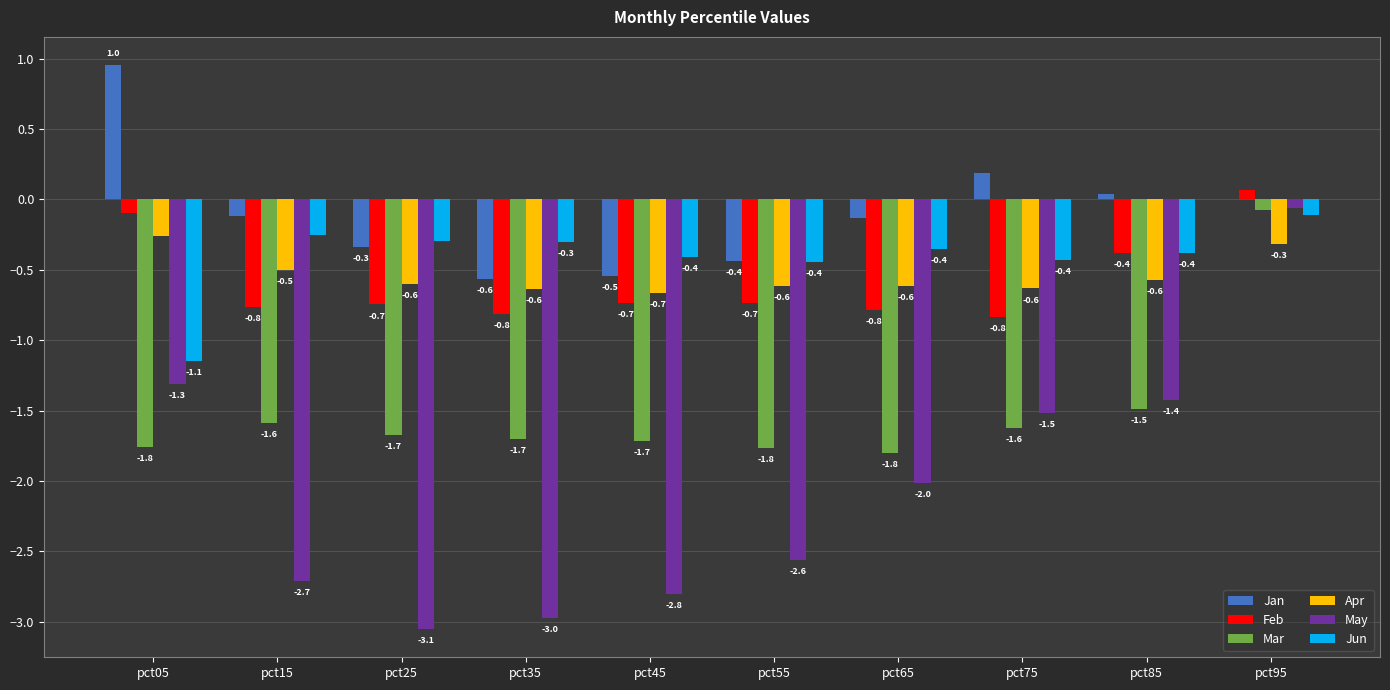

The value of Feb at pct85 is -0.4. True or false?

True